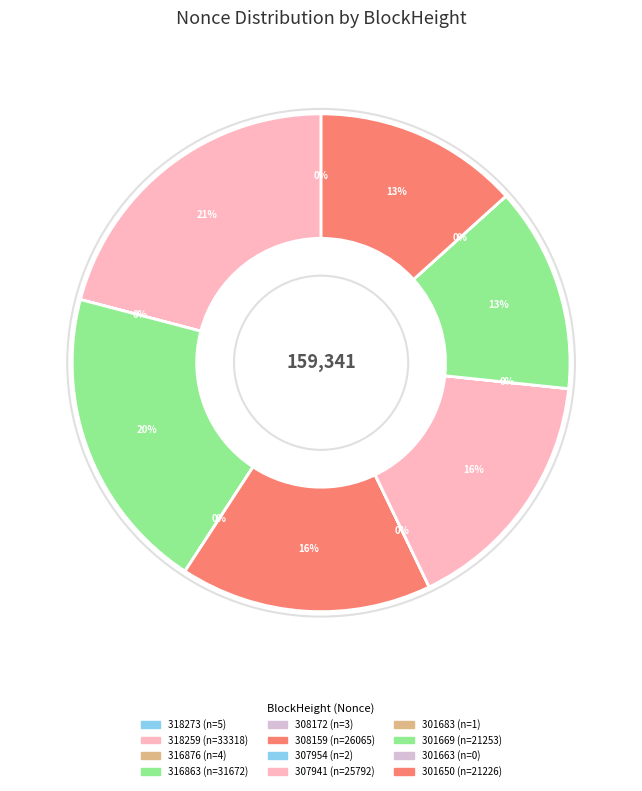

Count the number of slices in the pie.

12